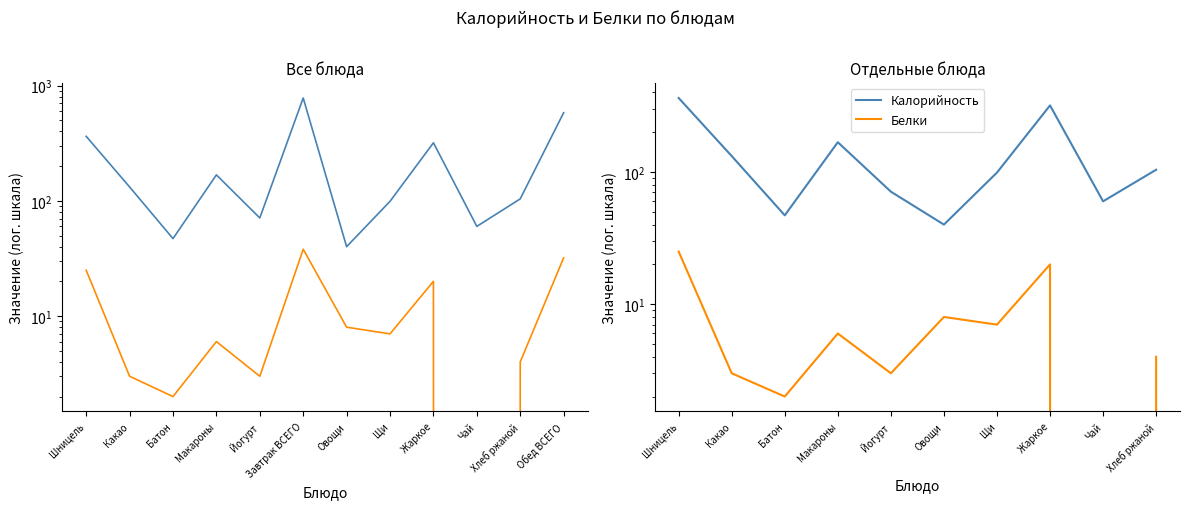

What is the label of the 4th point from the left?

Макароны